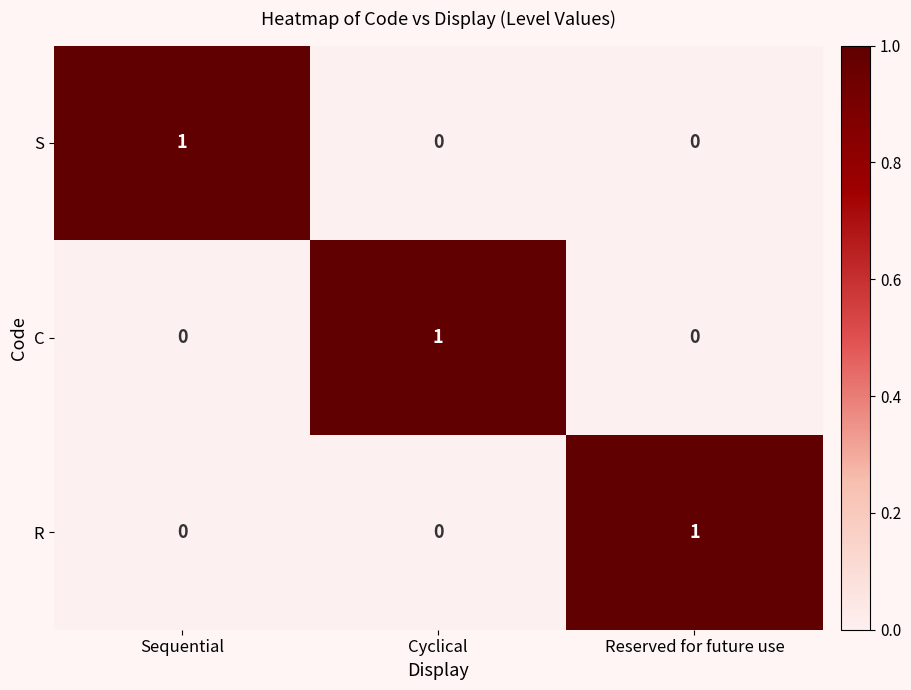

True or false: C has a value of 0 at Sequential.

True